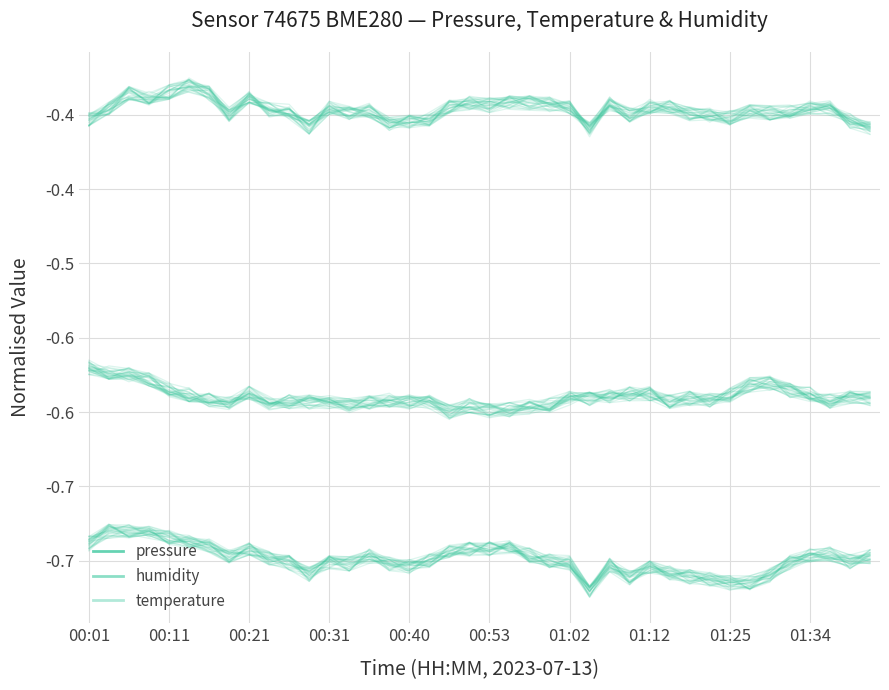

Read the pressure value at 38.

-0.4